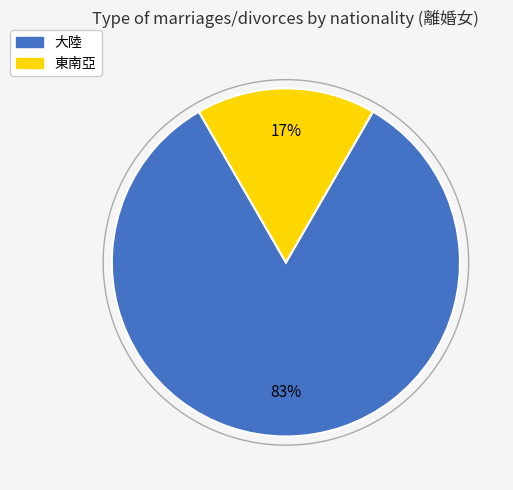

How many segments does this pie chart have?

2